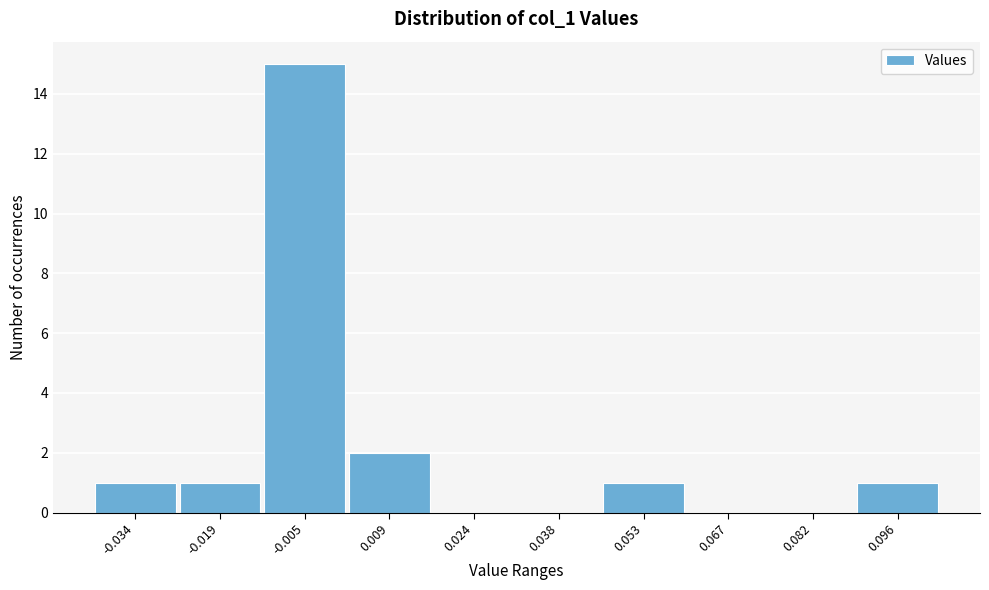

Reading left to right, what are all the values shown in this chart?

-0.034=1	-0.019=1	-0.005=15	0.009=2	0.024=0	0.038=0	0.053=1	0.067=0	0.082=0	0.096=1